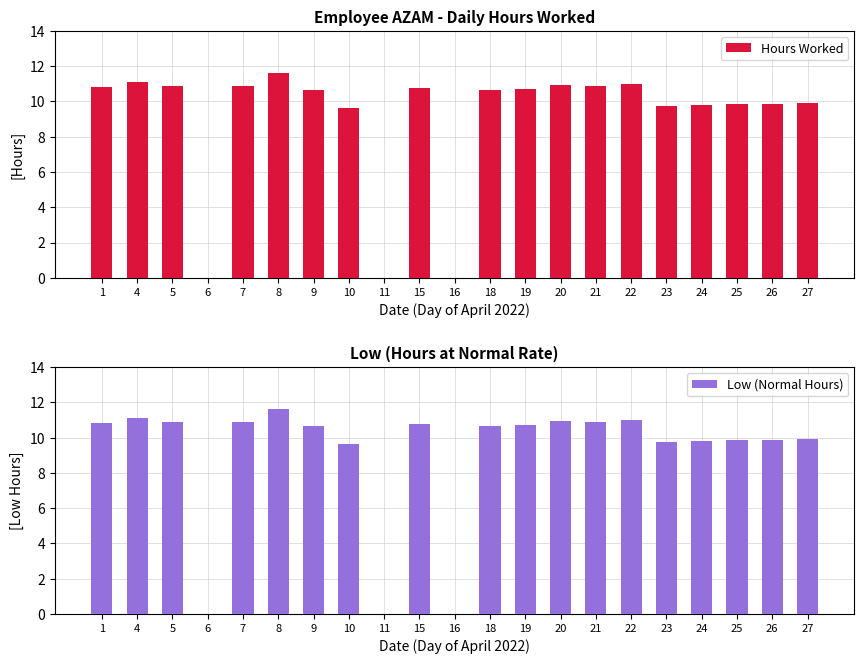

How many groups of bars are there?

21